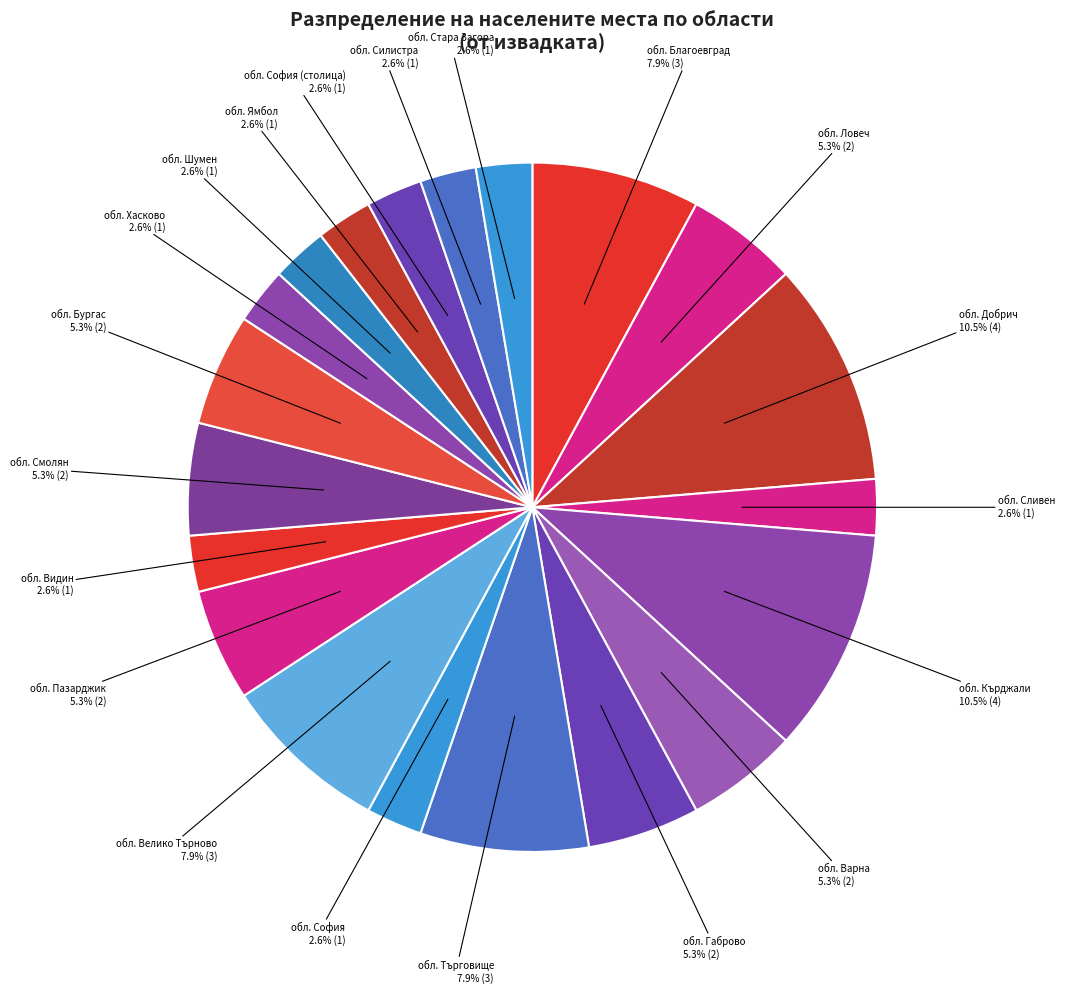

Count the number of slices in the pie.

20